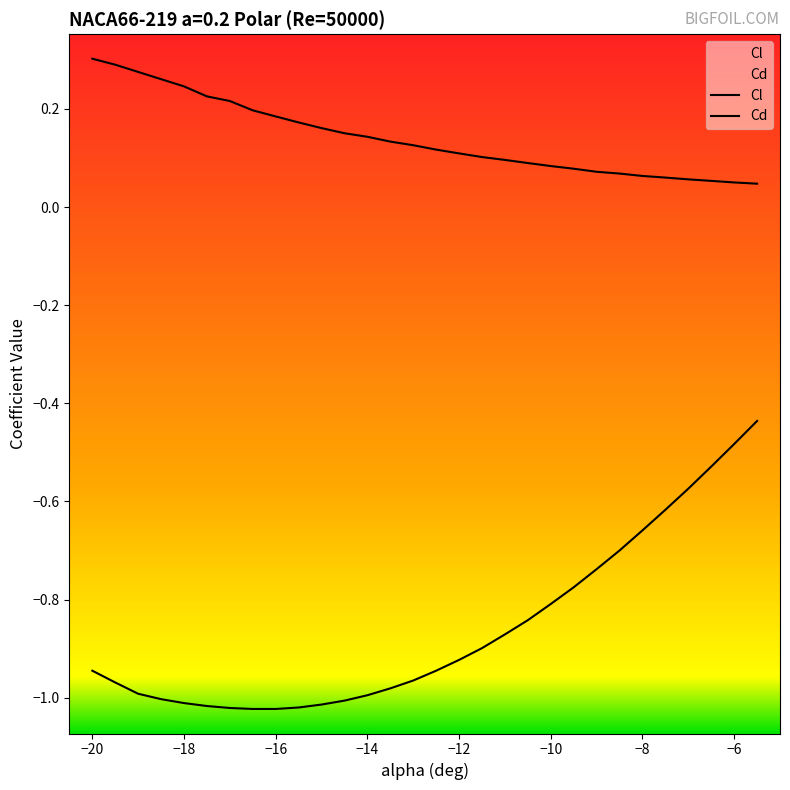

At which category does the chart reach its minimum across all series?

-16.5